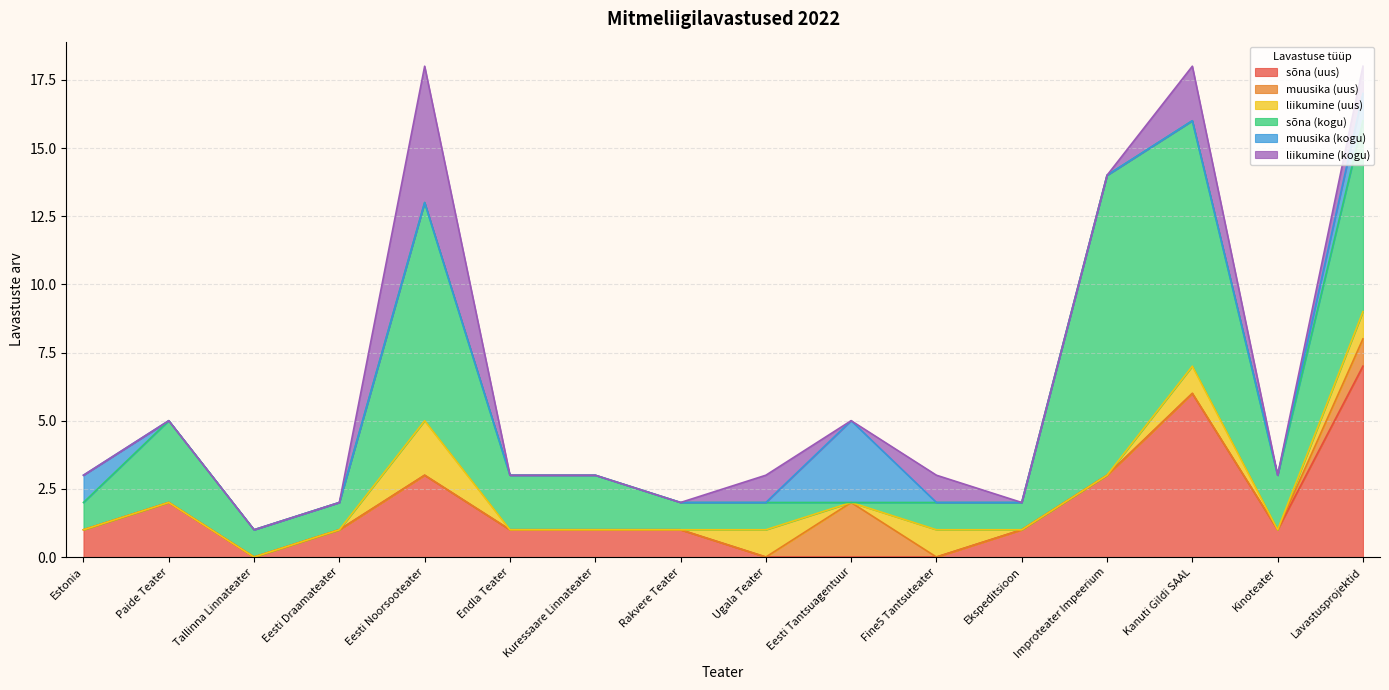

How many data points in muusika (kogu) are above 0?

3